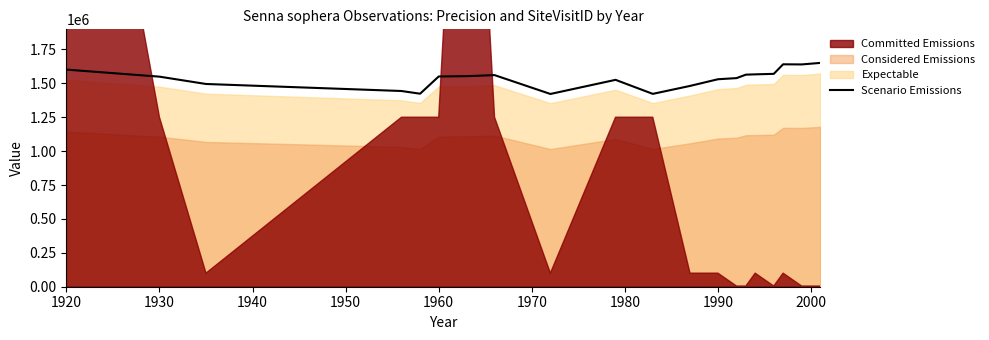

True or false: the data has more than 2 interior local peaks.

True